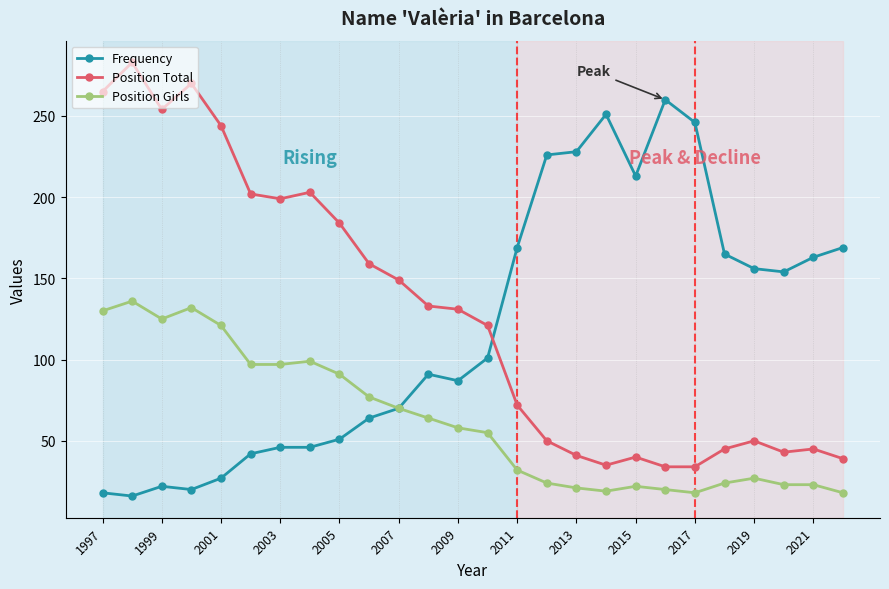

What is the value of the Position Total point at the 5th from the left?

244